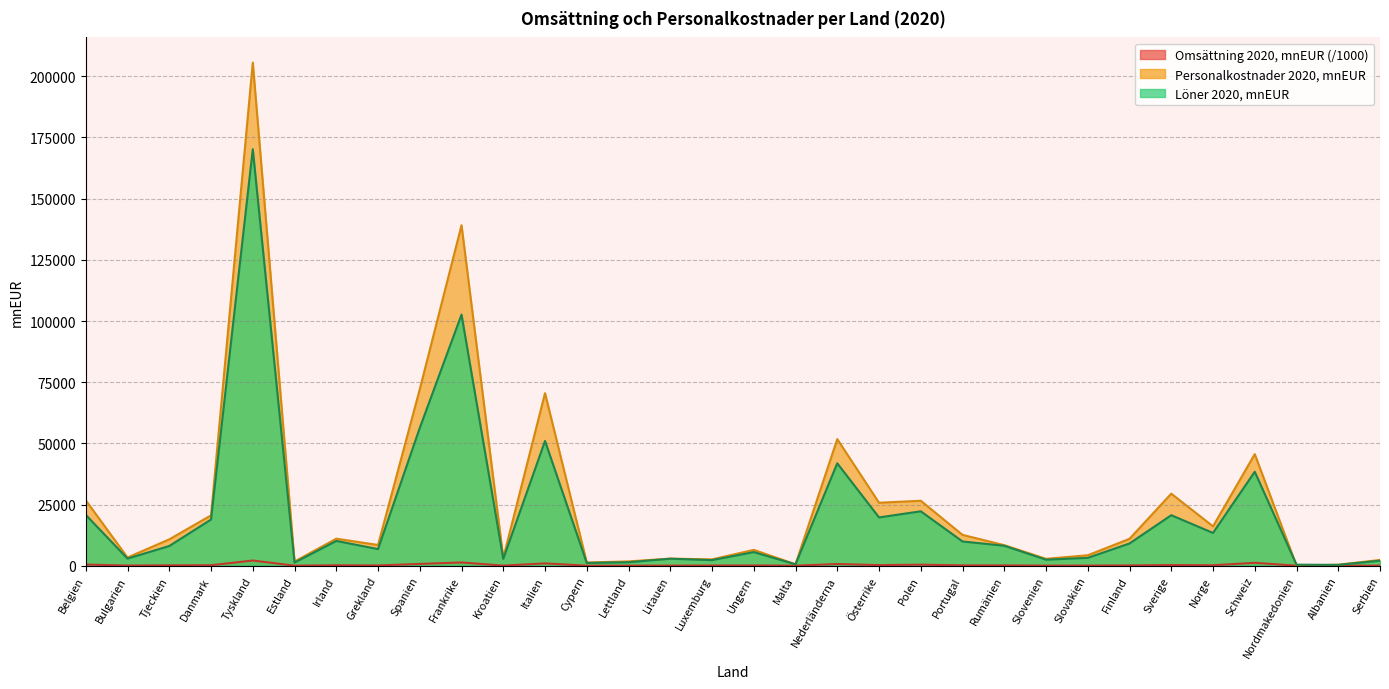

What is the average value of the Personalkostnader 2020, mnEUR series?

25804.0